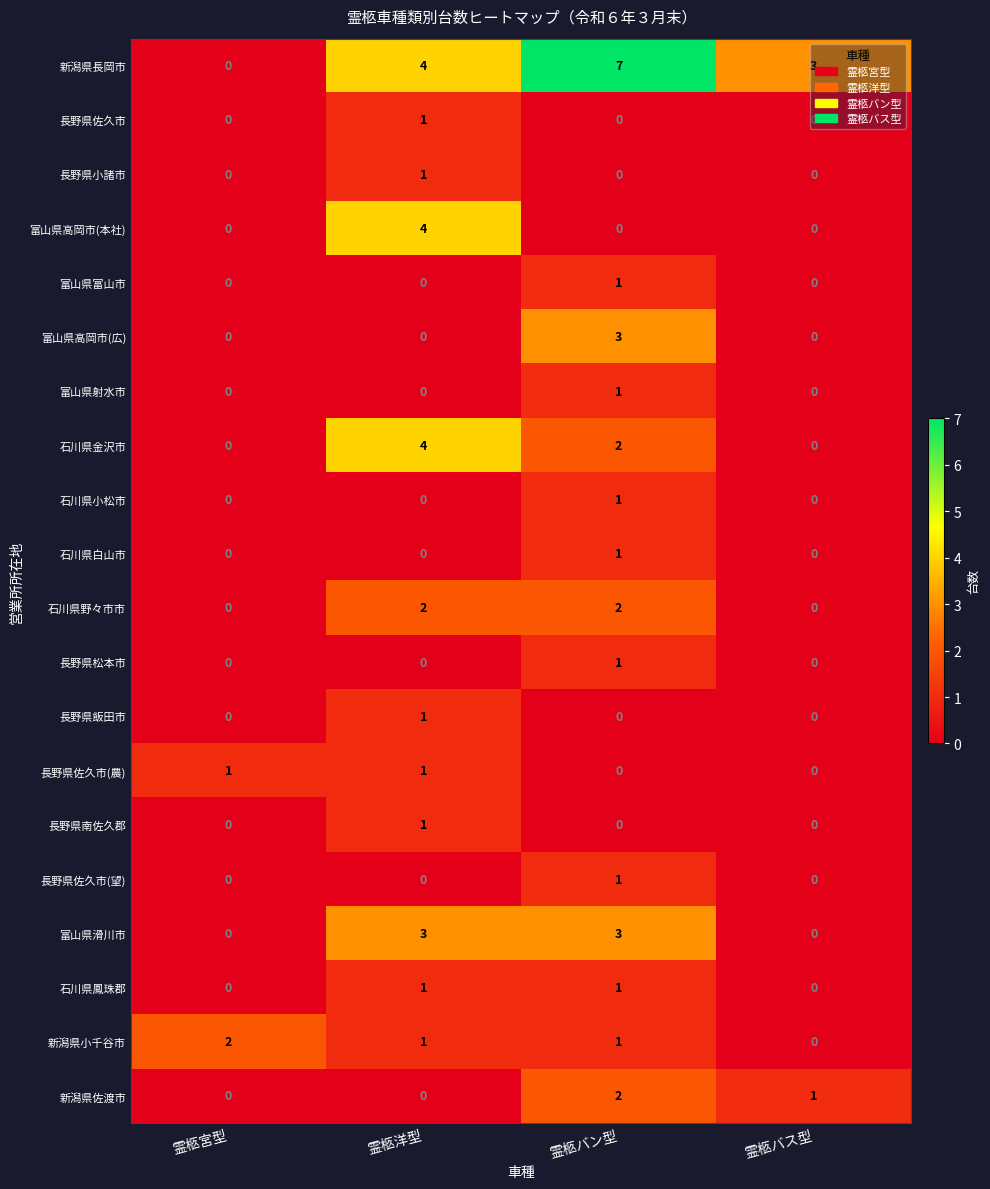

Is the value of 新潟県小千谷市 at 霊柩バン型 greater than the value of 石川県野々市市 at 霊柩バス型?

Yes